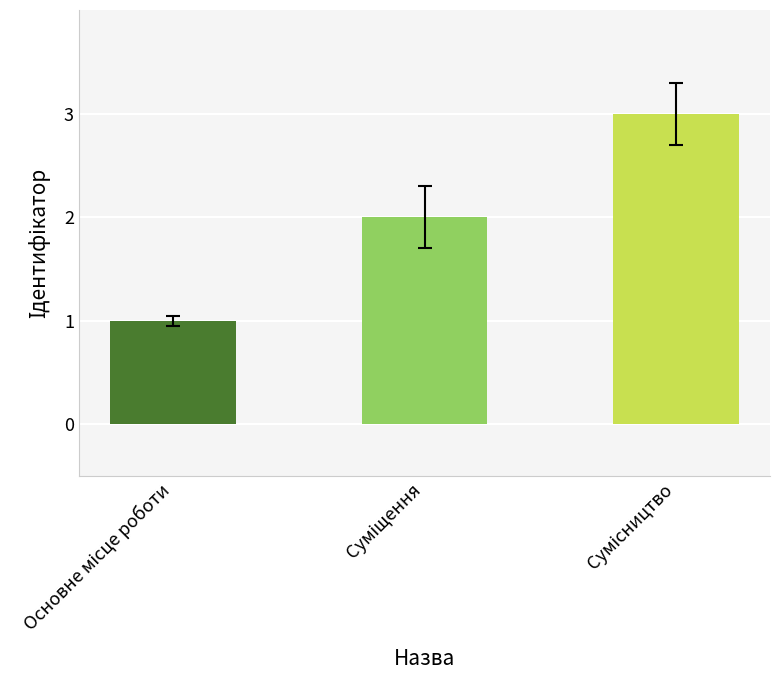

What is the maximum value shown in the chart?

3